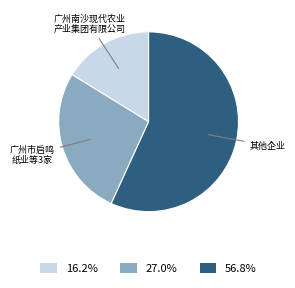

Approximately how many times larger is the value at 16.2% compared to 27.0%?

0.6